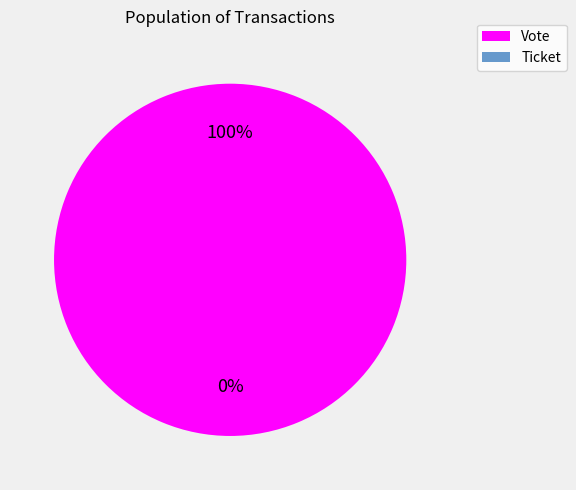

To the nearest percent, what is the difference between the largest and smallest slice percentages?

100%